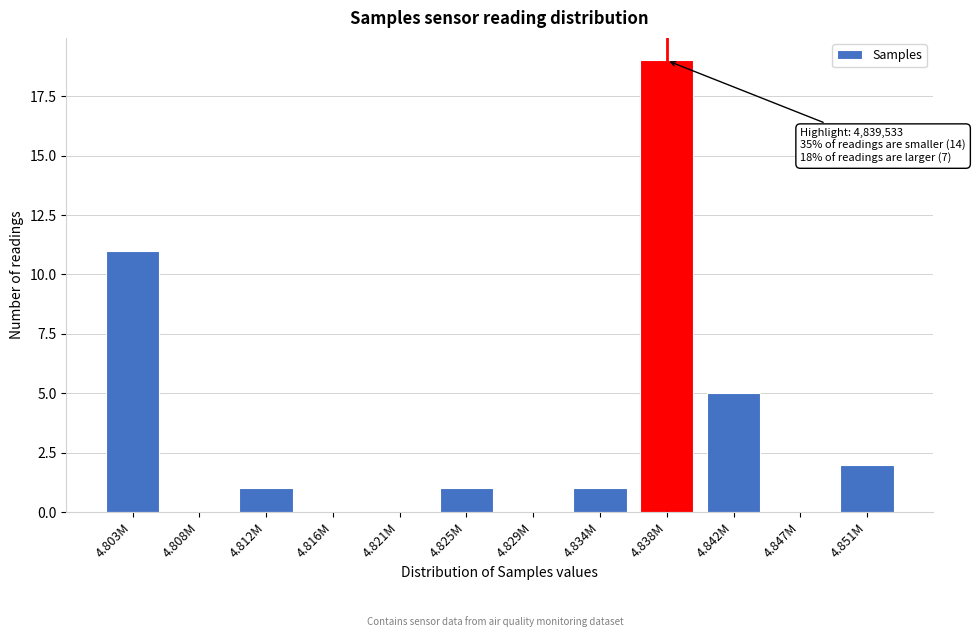

Reading right to left, list all the values displayed in this chart.

4.851M=2	4.847M=0	4.842M=5	4.838M=19	4.834M=1	4.829M=0	4.825M=1	4.821M=0	4.816M=0	4.812M=1	4.808M=0	4.803M=11